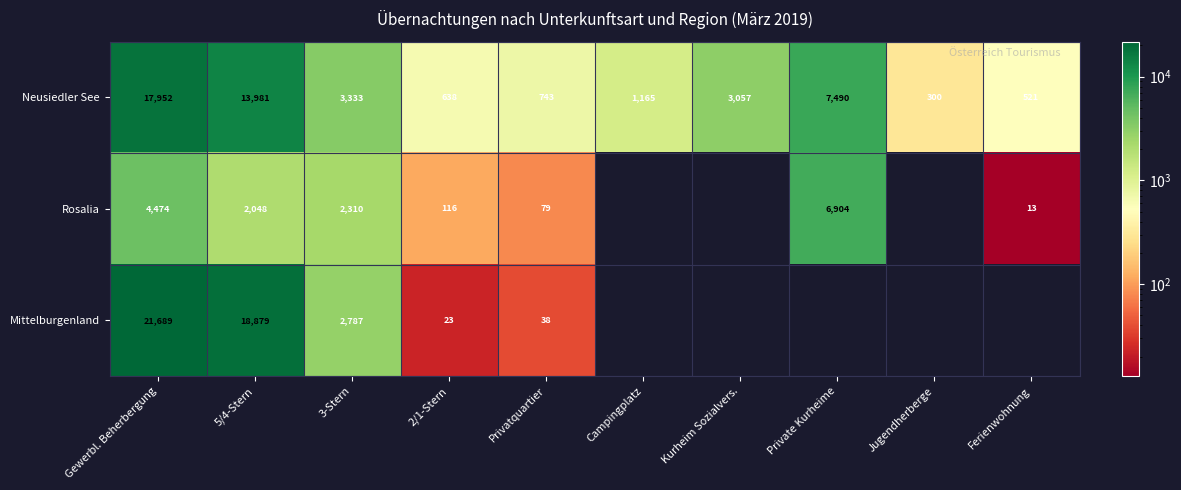

At which category does the chart reach its minimum across all series?

Ferienwohnung